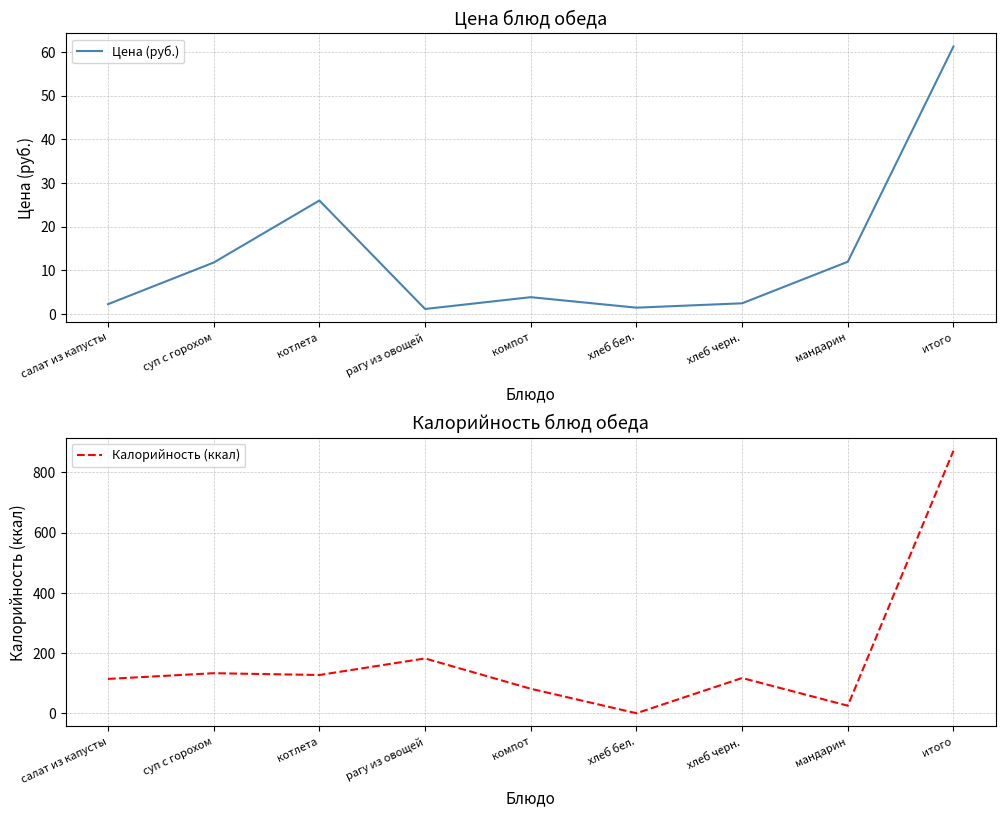

Reading right to left, extract all data points from this chart.

Цена (руб.): итого=61.2	мандарин=12.0	хлеб черн.=2.5	хлеб бел.=1.5	компот=3.9	рагу из овощей=1.2	котлета=26.0	суп с горохом=11.8	салат из капусты=2.3
Калорийность (ккал): итого=872.0	мандарин=25.0	хлеб черн.=117.0	хлеб бел.=0.0	компот=81.3	рагу из овощей=182.0	котлета=127.0	суп с горохом=133.0	салат из капусты=114.0